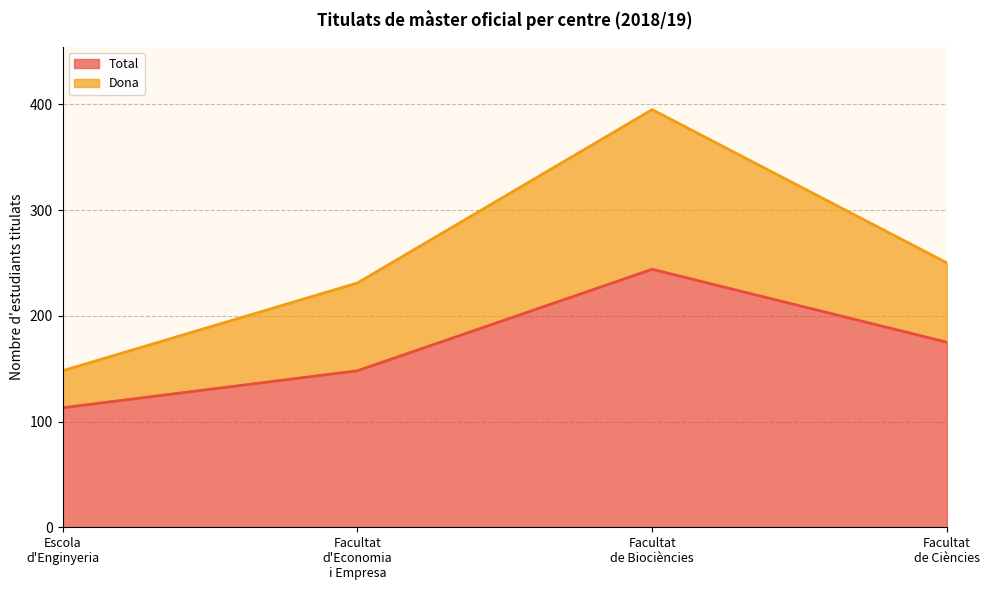

List the series in order of their overall mean, highest first.

Dona, Total